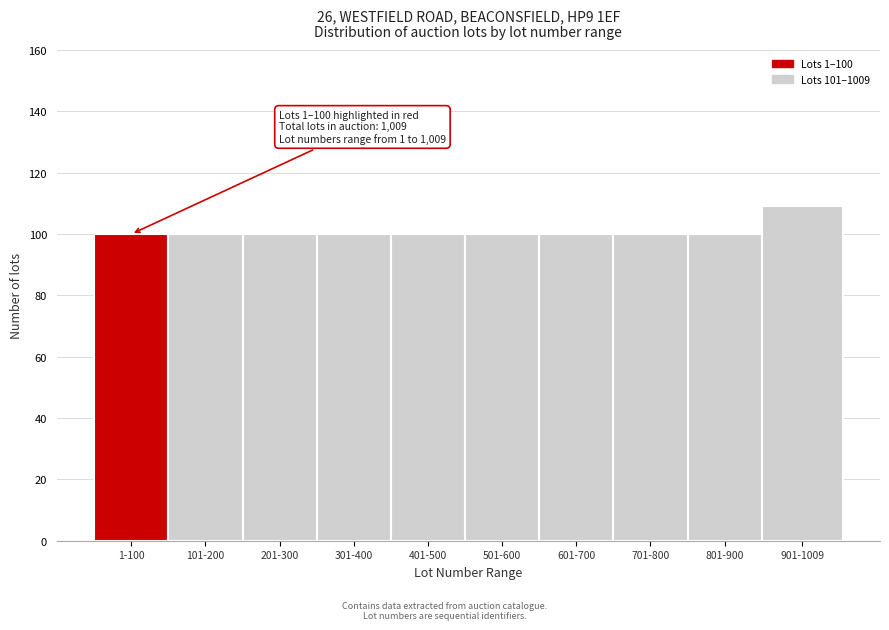

Reading right to left, list all the values displayed in this chart.

109	100	100	100	100	100	100	100	100	100